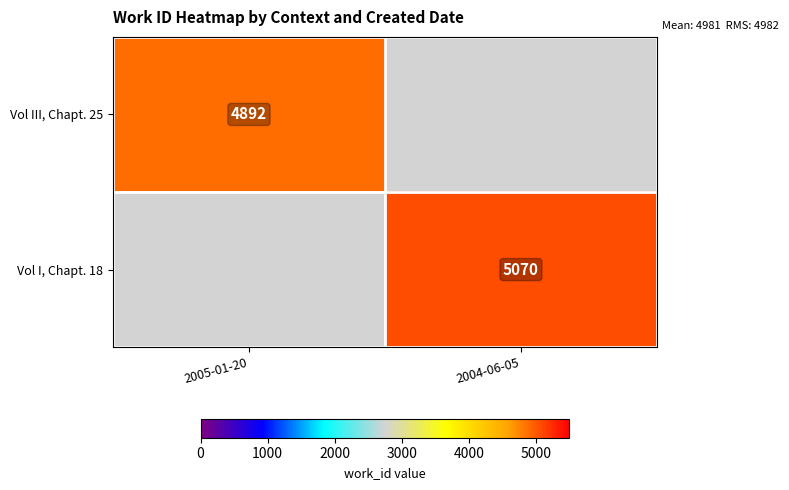

The value of Vol I, Chapt. 18 at 2004-06-05 is 5070. True or false?

True